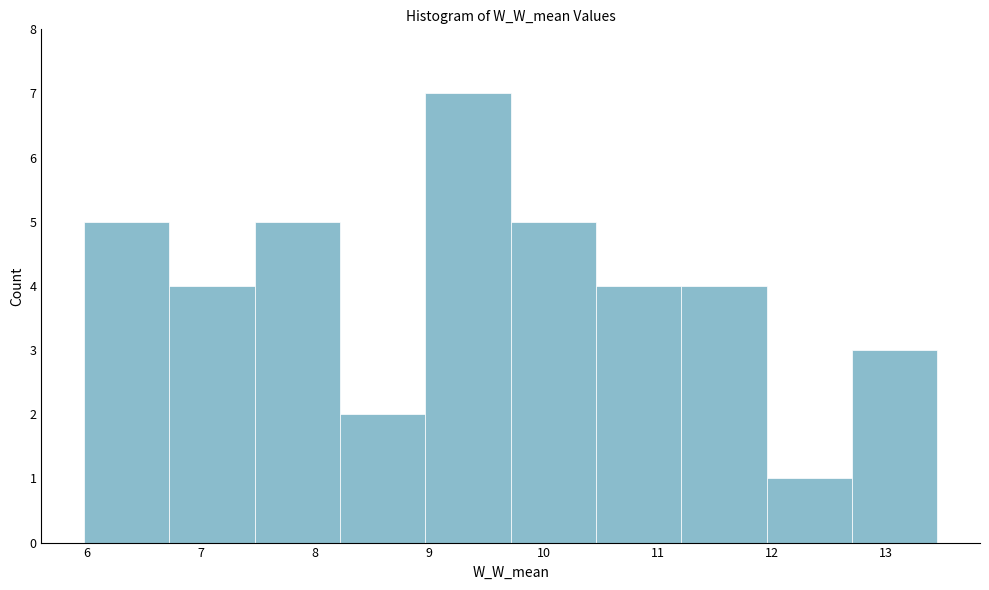

Which range on the x-axis has the tallest bar?

9.0 to 9.7